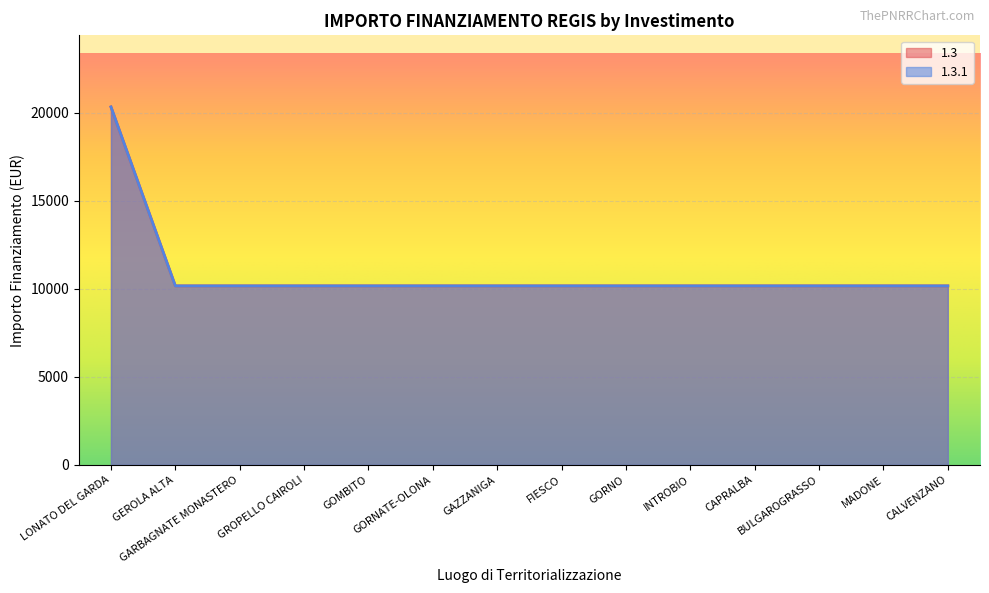

What are all the series names shown in the legend?

1.3, 1.3.1